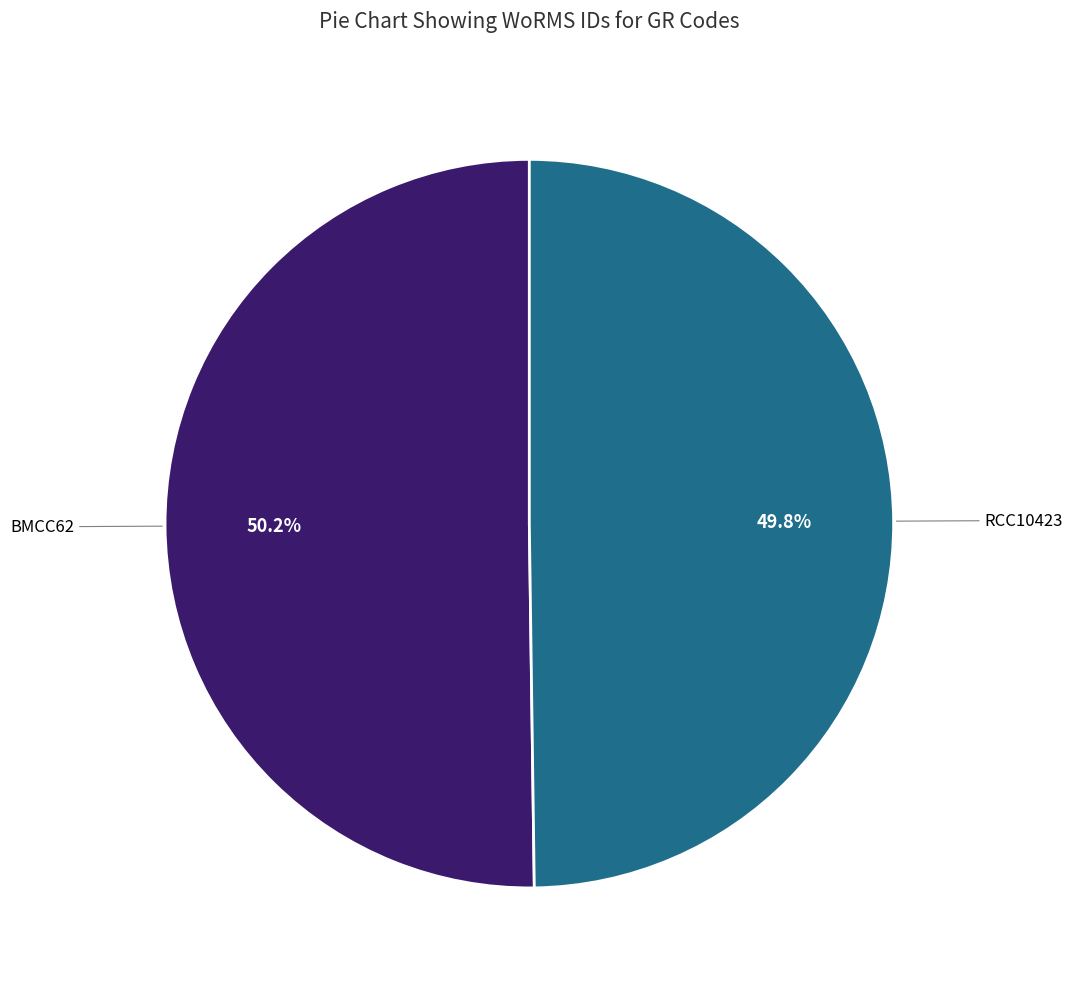

Does any single category account for the majority?

Yes